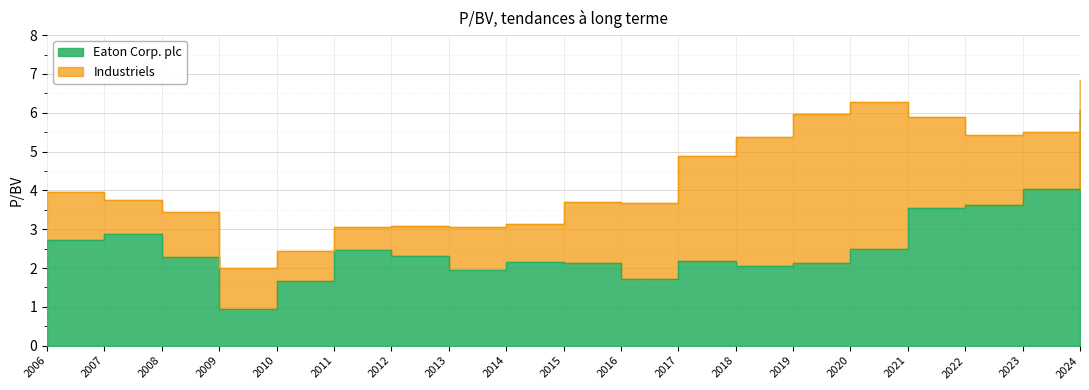

At which category does Industriels reach its first local valley?

2009